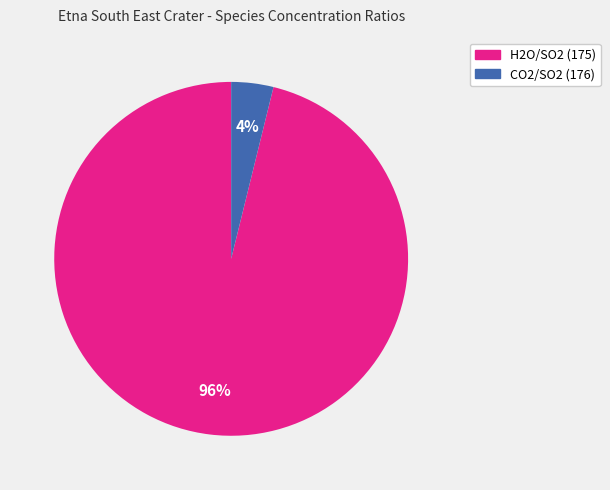

What is the largest slice in the pie chart?

H2O/SO2 (175)